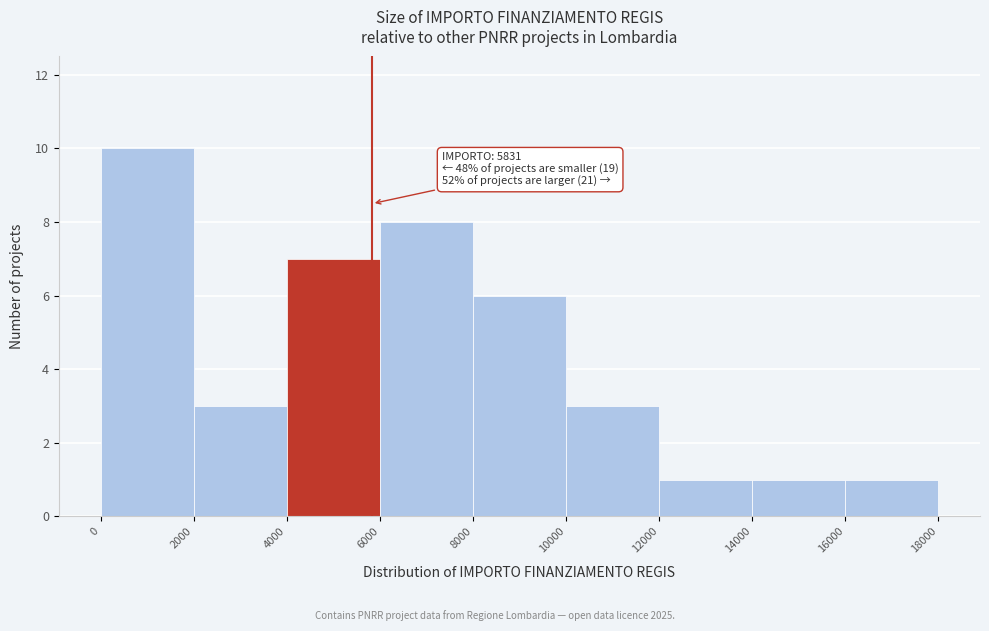

Which range on the x-axis has the tallest bar?

0 to 2000